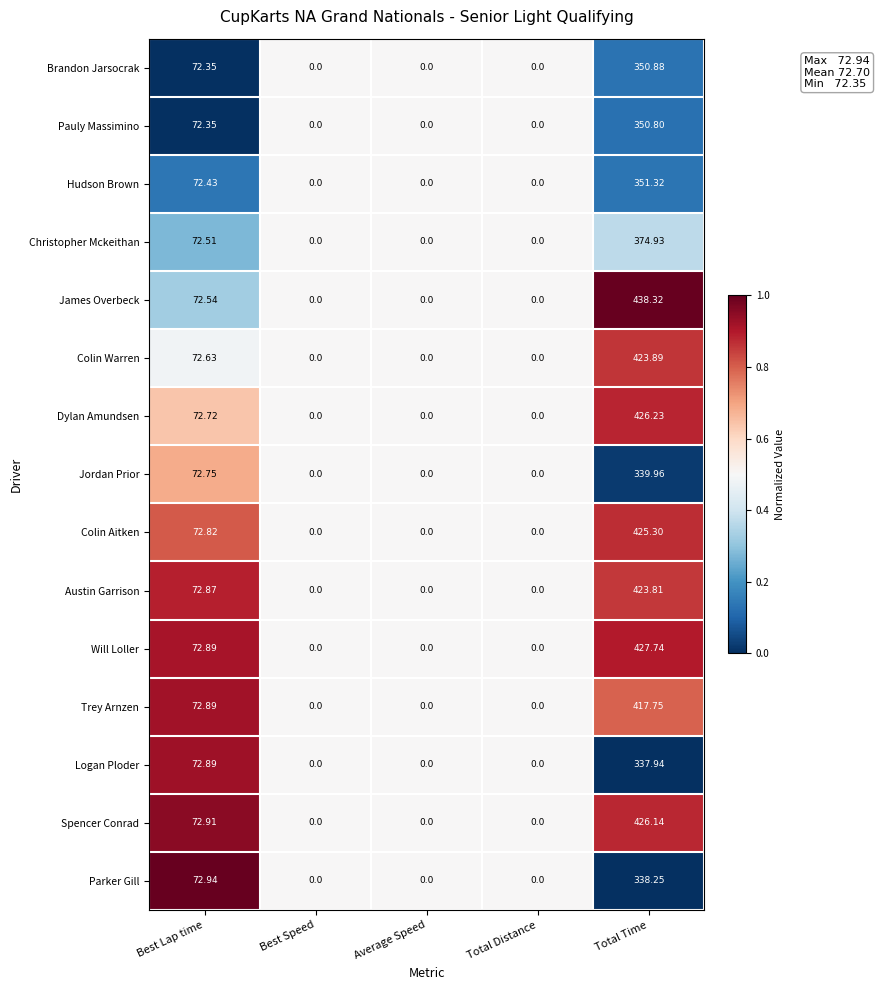

Which label corresponds to the largest value in the chart?

Total Time